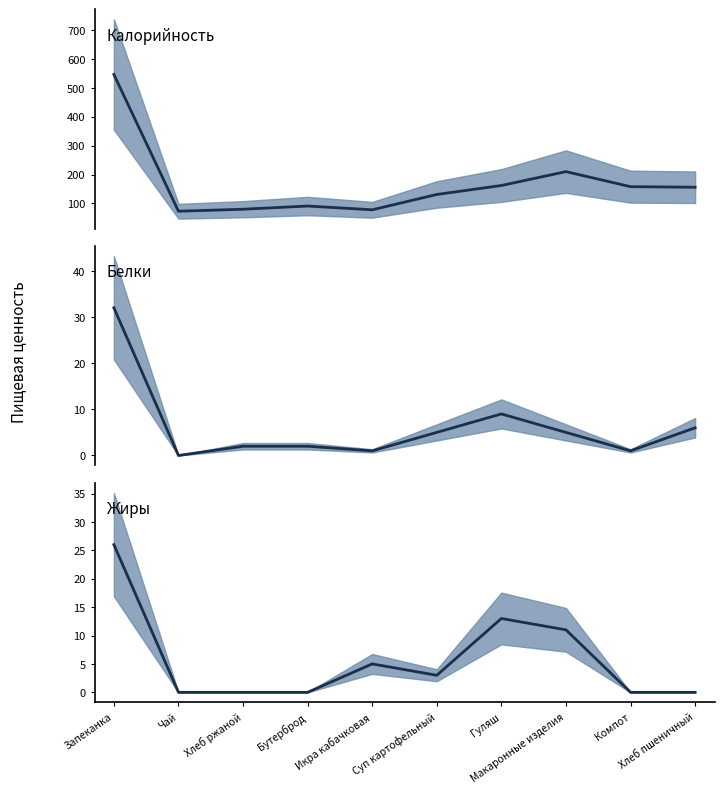

What are all the series names shown in the legend?

Калорийность, Белки, Жиры